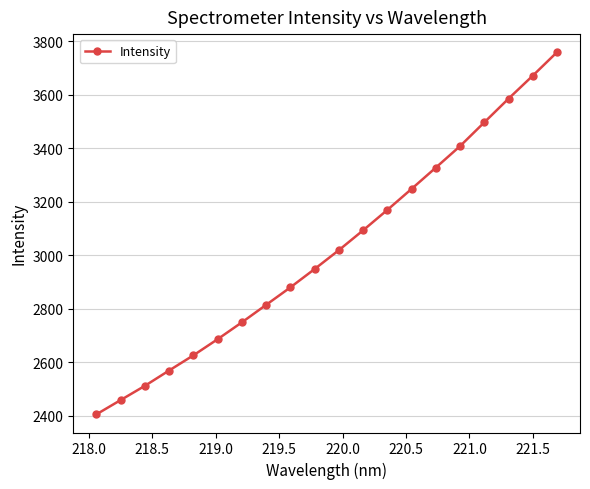

What is the average value?

3020.8